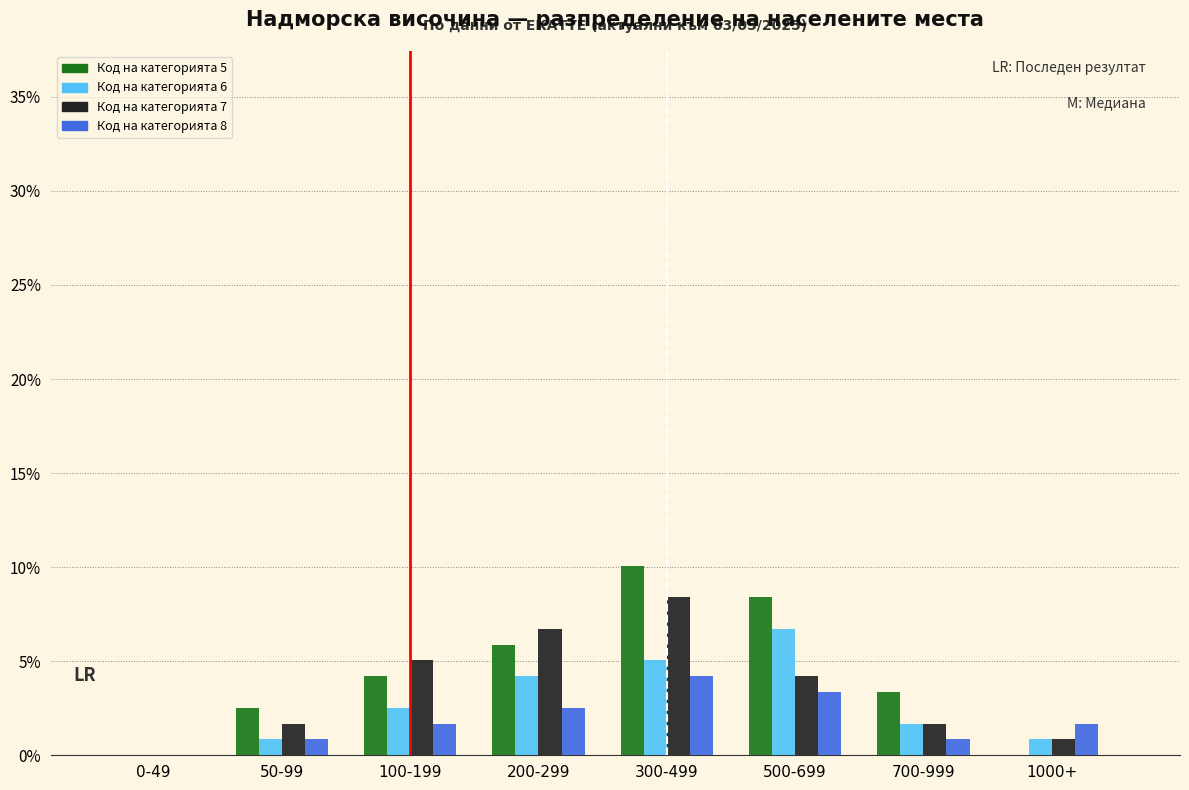

The Код на категорията 6 series shows 6.3 at 200-299. True or false?

False